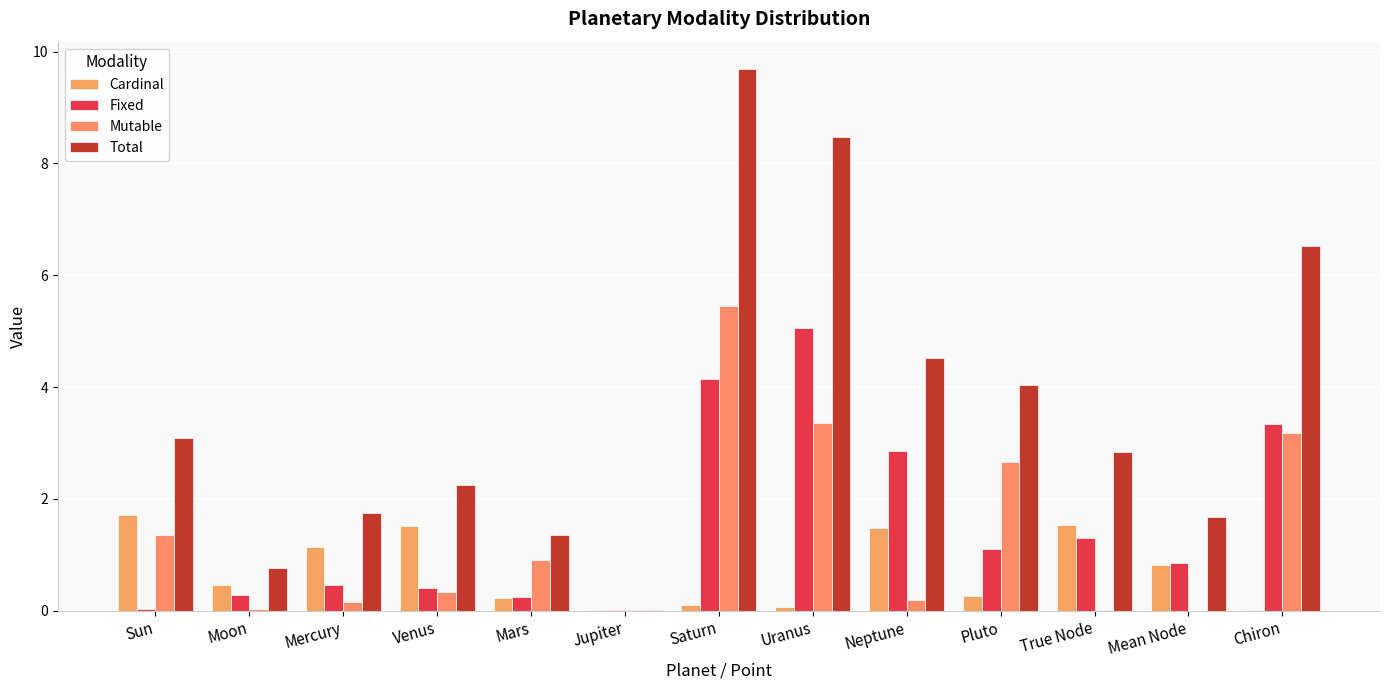

Which series has the largest total across all categories?

Total